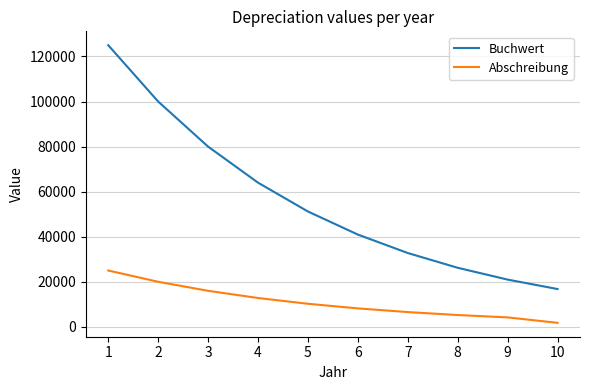

Rank the series by their maximum value, from lowest to highest.

Abschreibung, Buchwert